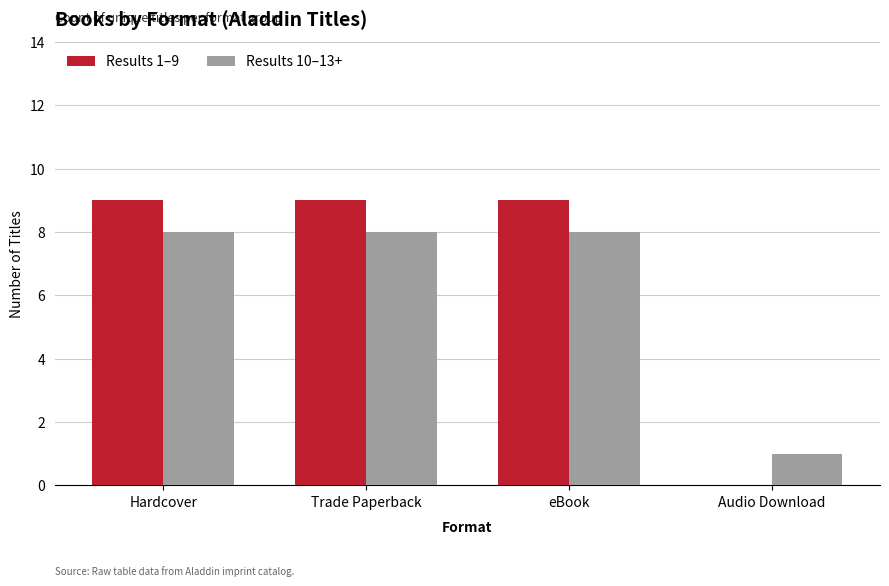

What is the difference between the Results 10–13+ values at Audio Download and Hardcover?

7